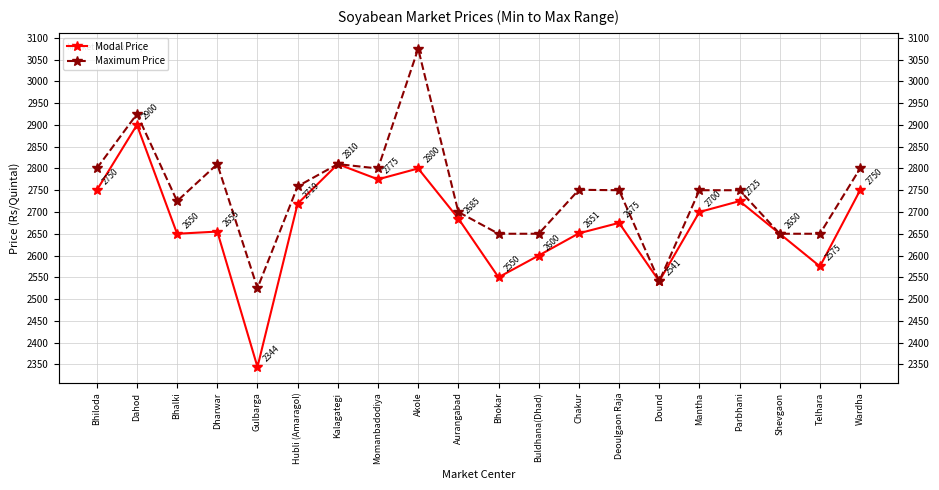

Which series has the largest total across all categories?

Maximum Price